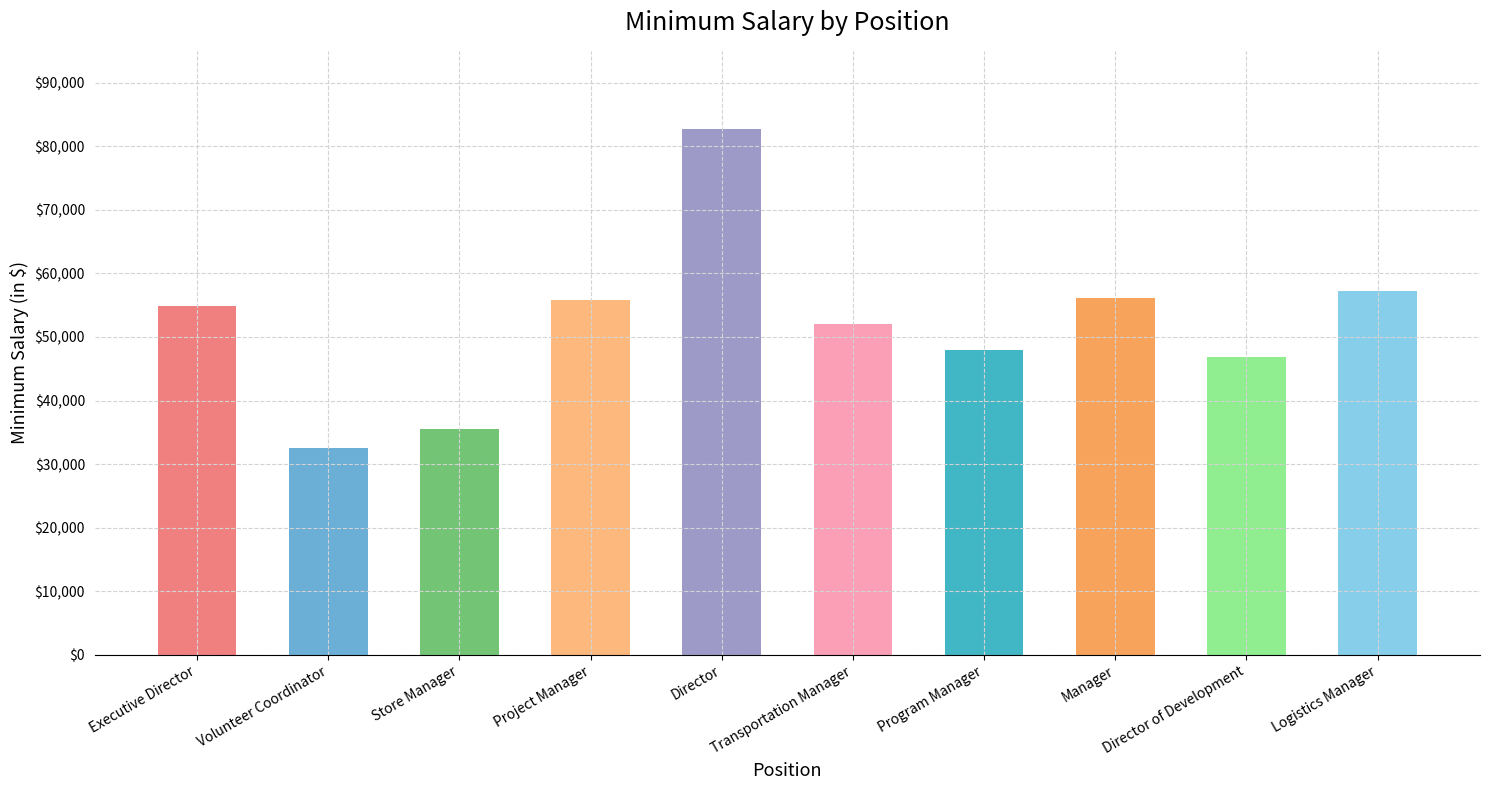

What is the difference between the values at Director and Program Manager?

34734